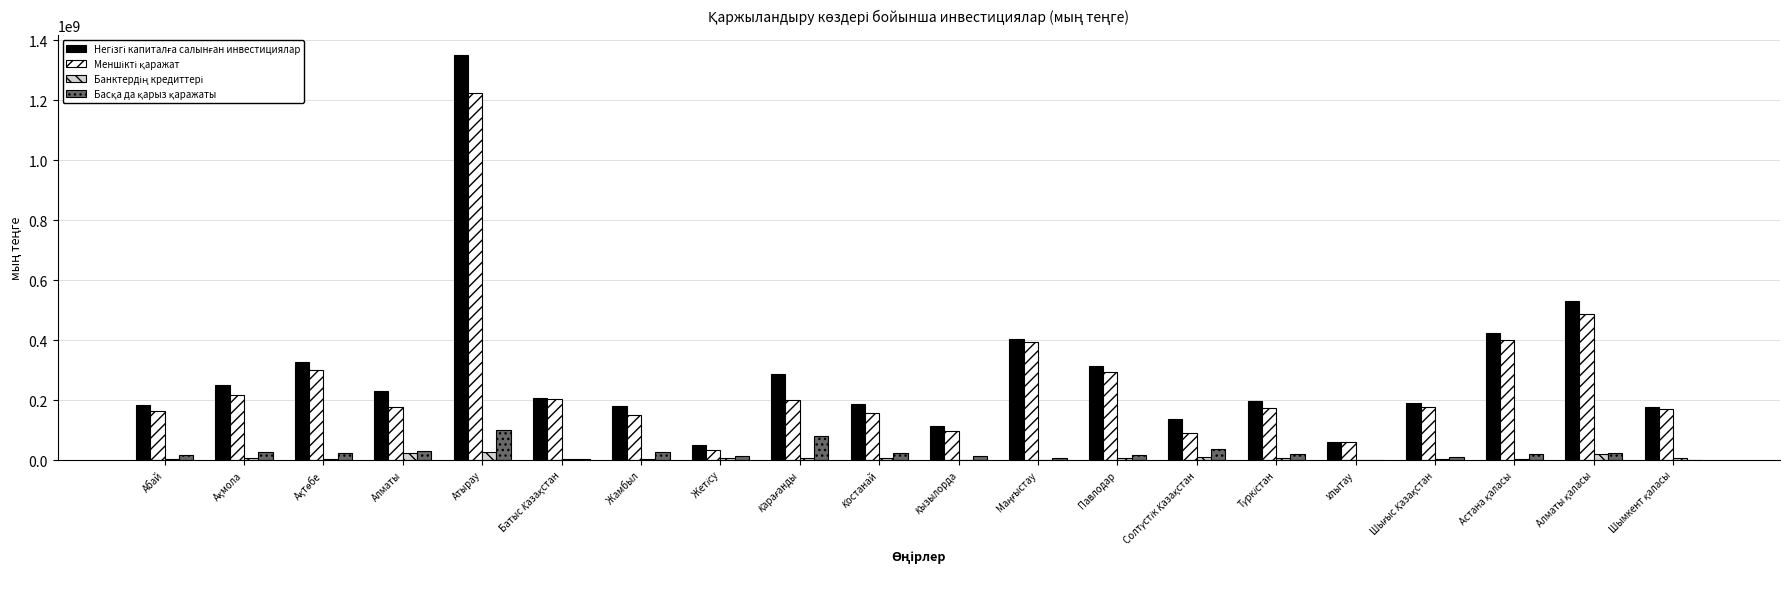

Which label corresponds to the largest value in the chart?

Атырау